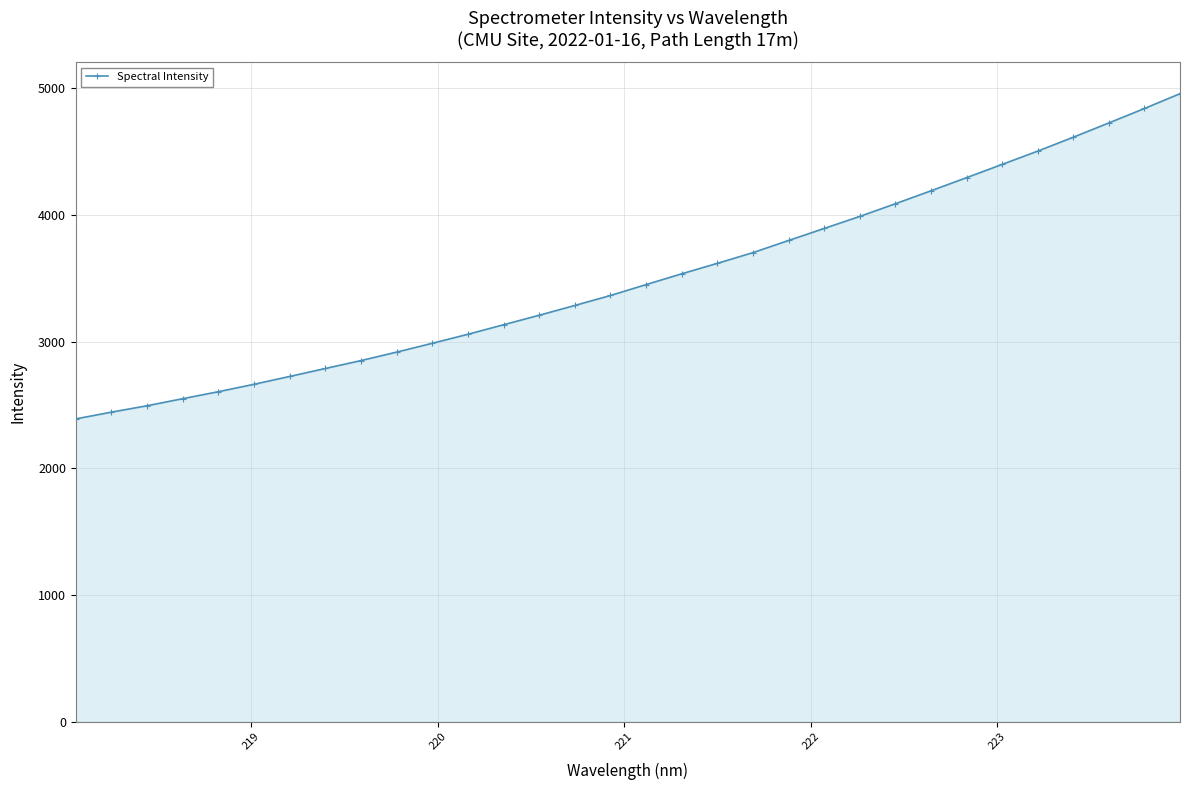

What is the maximum value shown in the chart?

4957.8